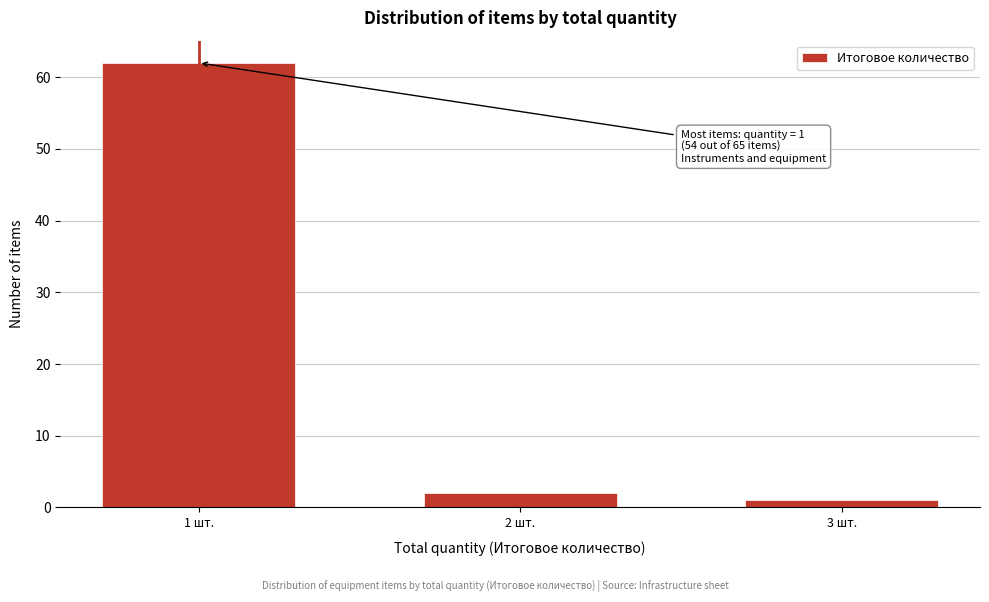

Reading right to left, list all the values displayed in this chart.

1	2	62